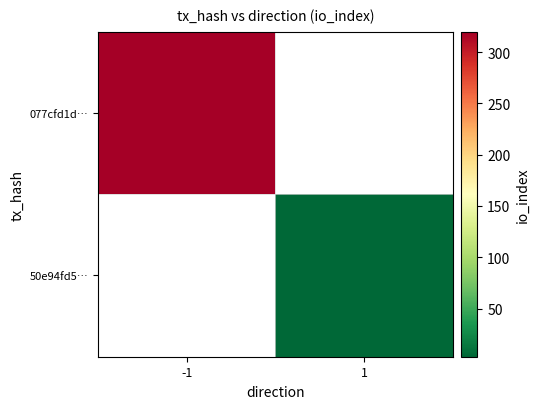

At which label does 50e94fd5… reach its peak?

-1